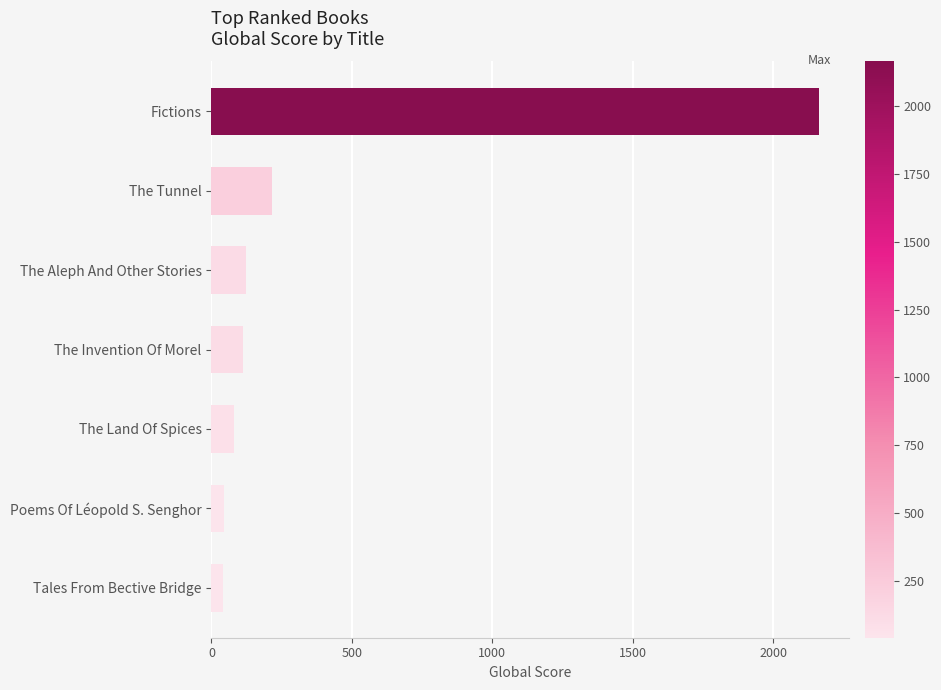

True or false: the data shows 119 at The Tunnel.

False